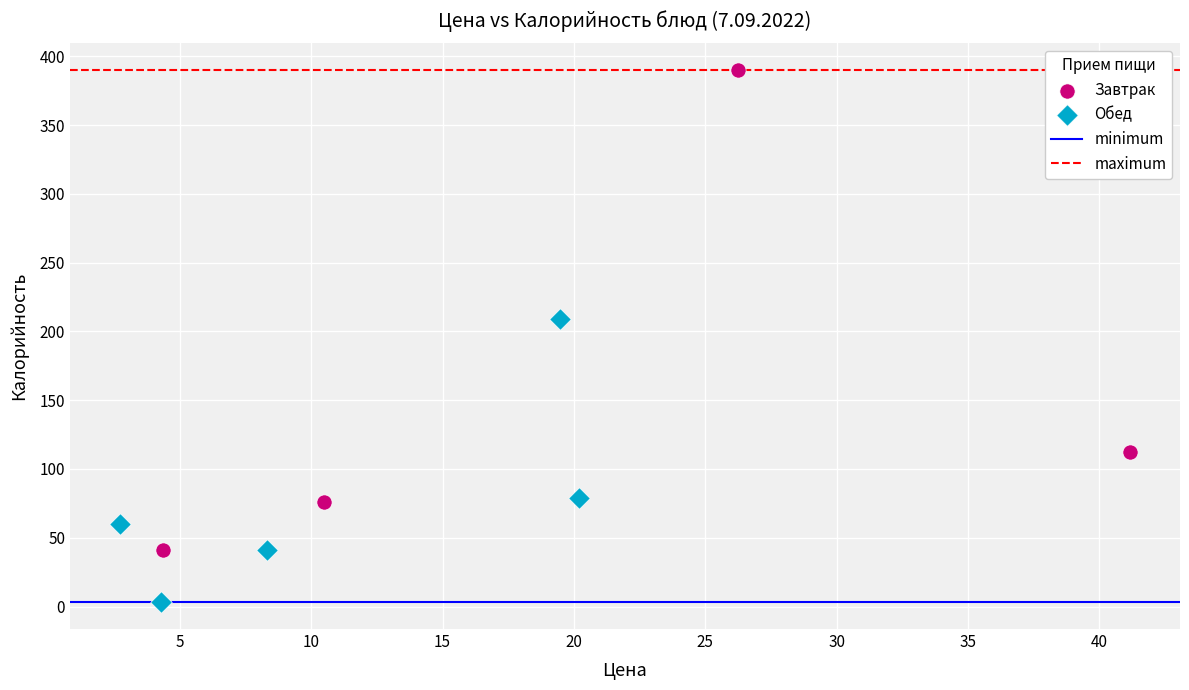

Which series contains the highest Y value?

Завтрак